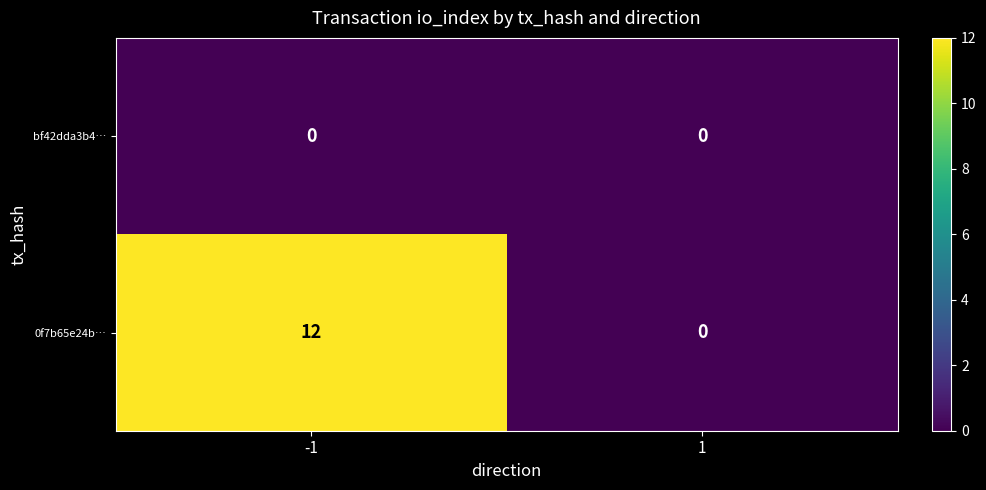

The value of bf42dda3b4… at -1 is 0. True or false?

True